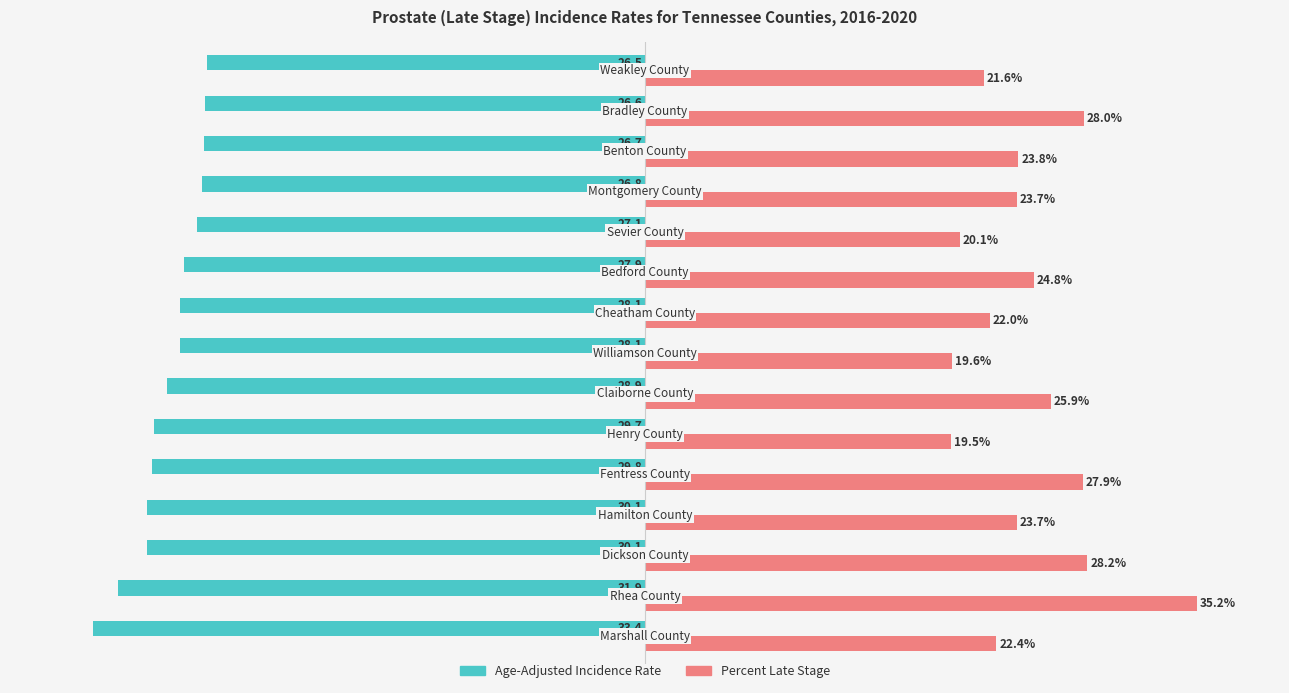

What are all the series names shown in the legend?

Age-Adjusted Incidence Rate, Percent Late Stage